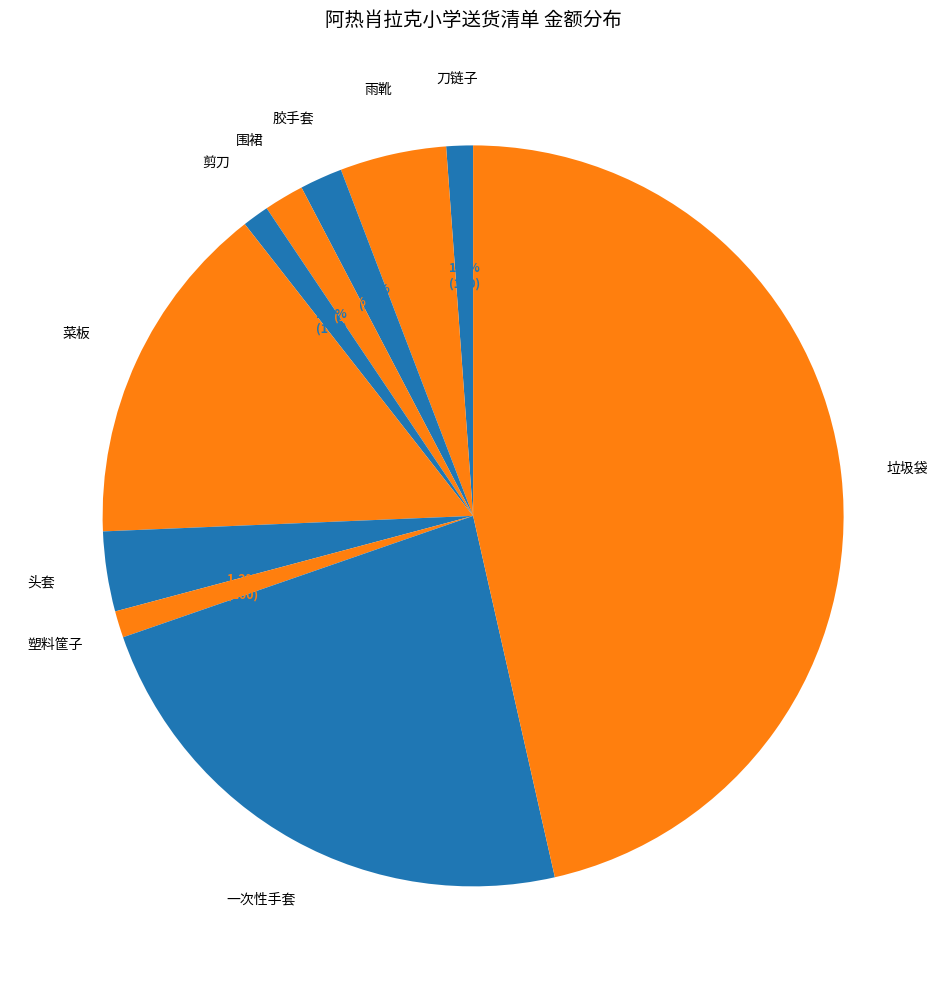

Count the number of slices in the pie.

10